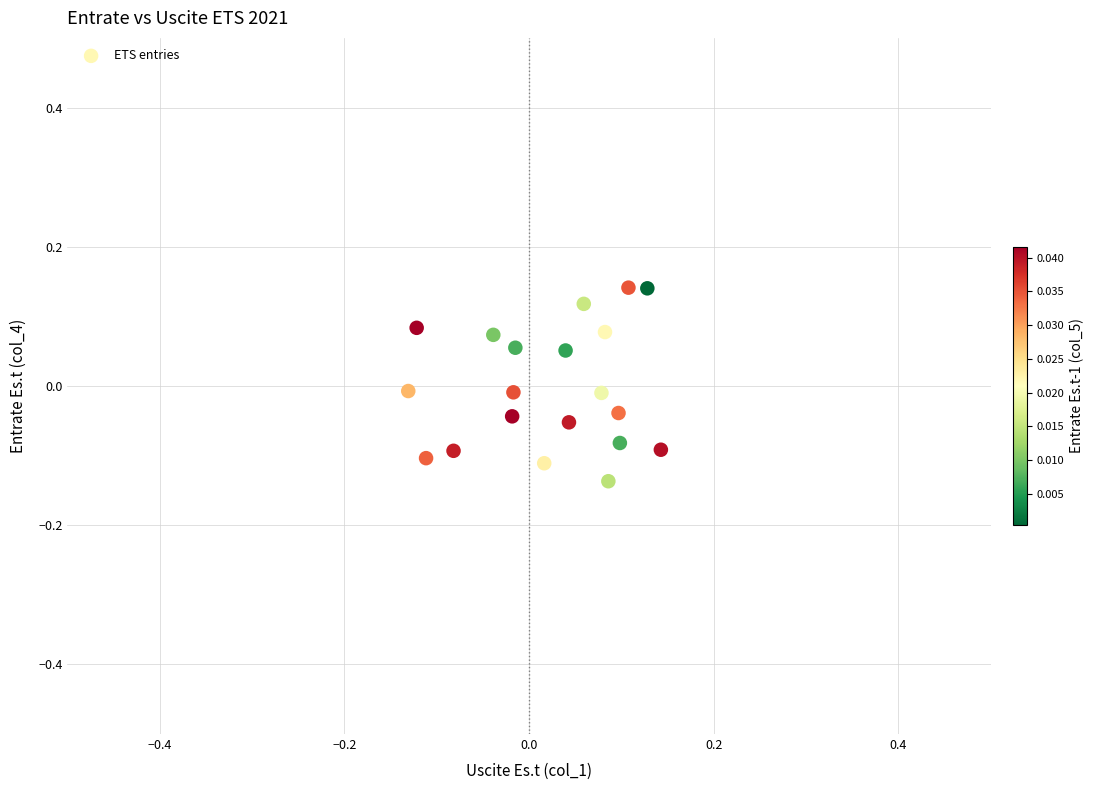

What is the range of X values (max minus min)?

0.3